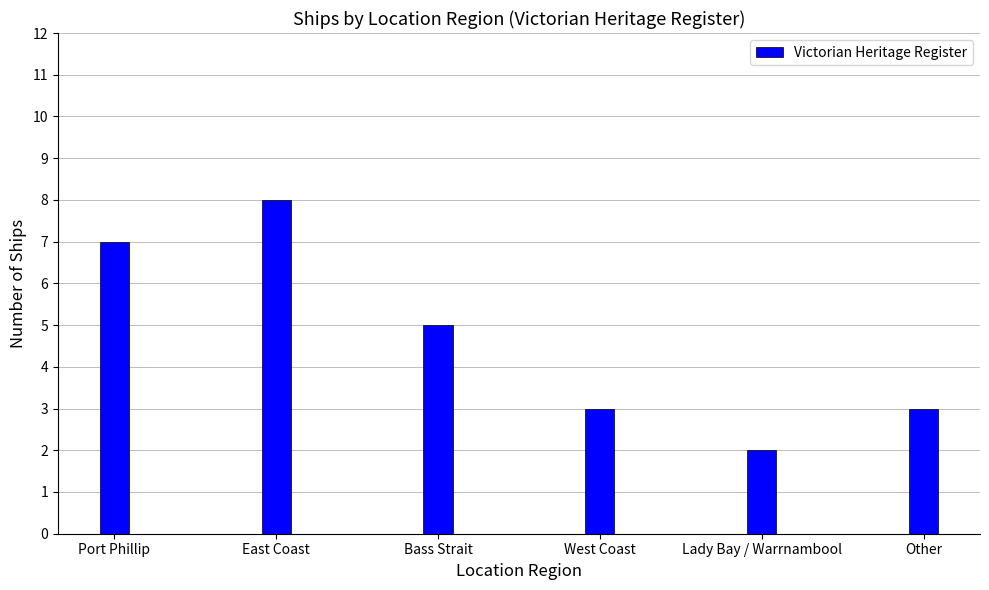

Read the value at Port Phillip.

7